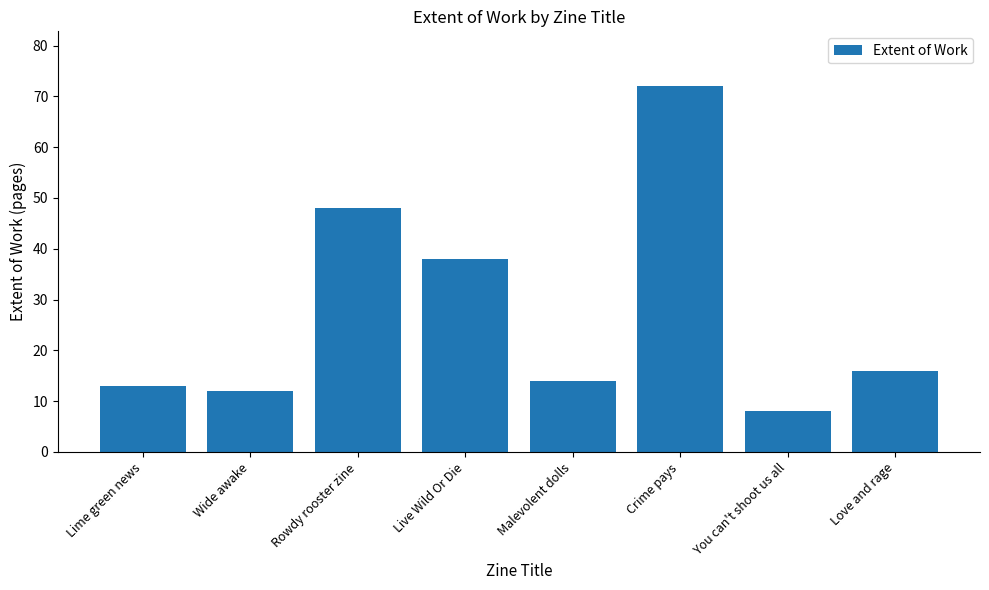

How many data points does each series have?

8